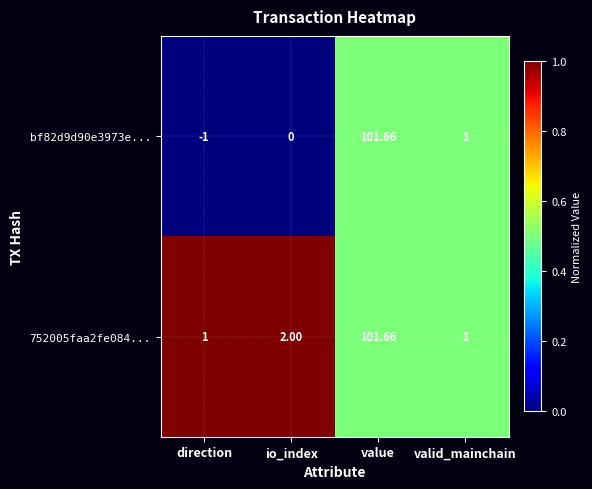

List the labels in order of bf82d9d90e3973e... value, largest first.

value, valid_mainchain, io_index, direction